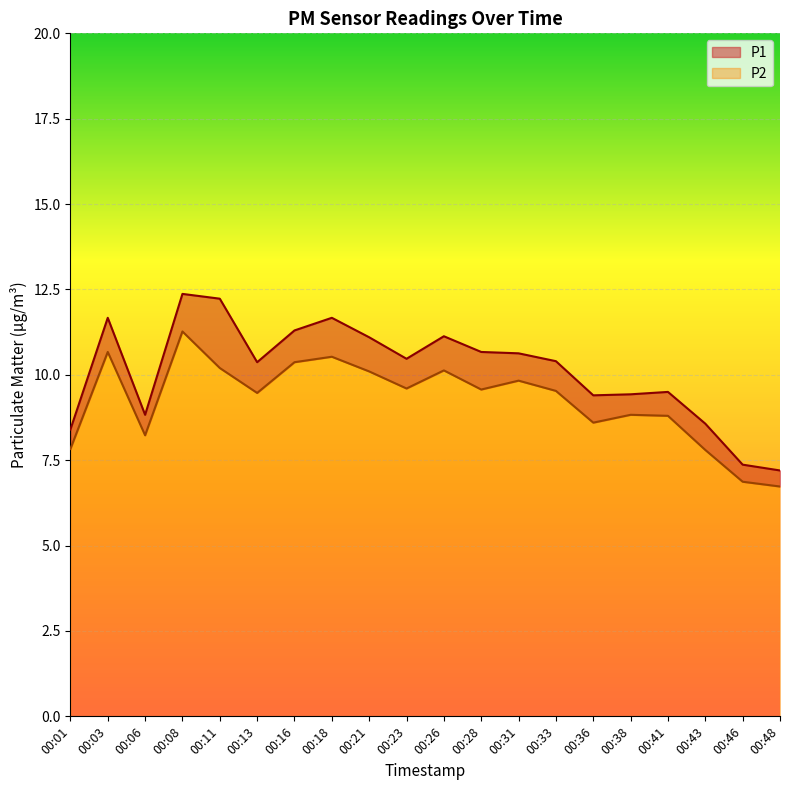

How many distinct data groups are displayed?

2